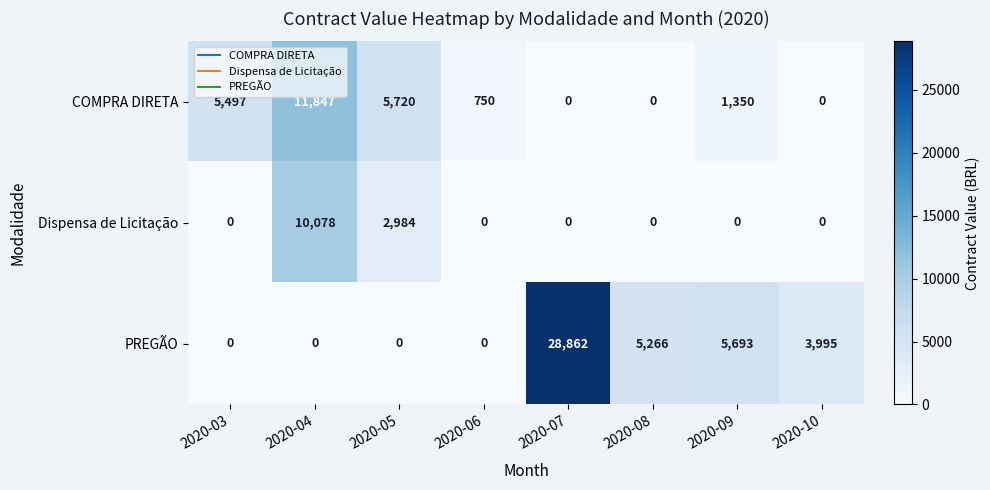

List the series in order of their overall mean, highest first.

PREGÃO, COMPRA DIRETA, Dispensa de Licitação